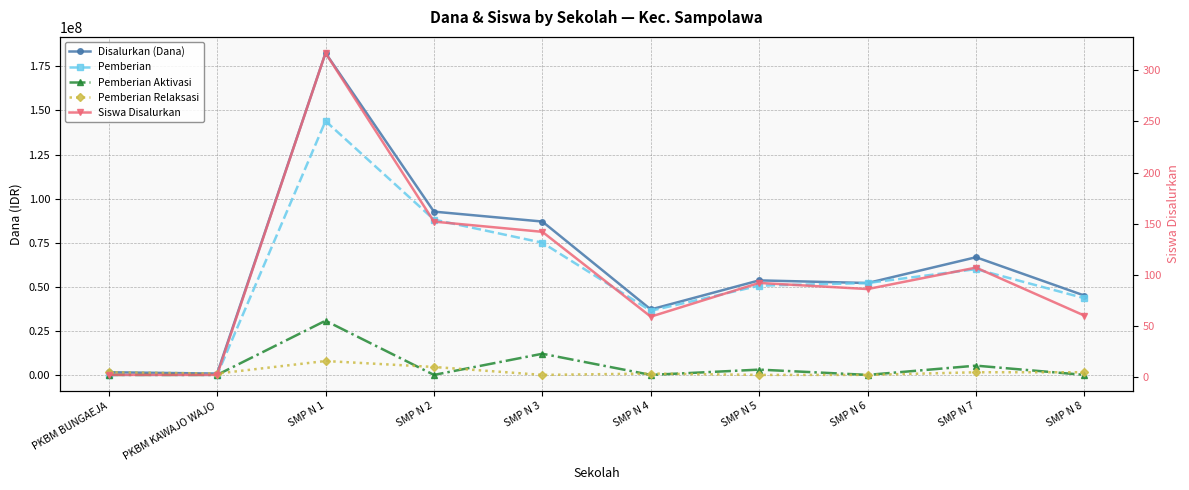

The Disalurkan (Dana) series shows 92625000 at SMP N 2. True or false?

True